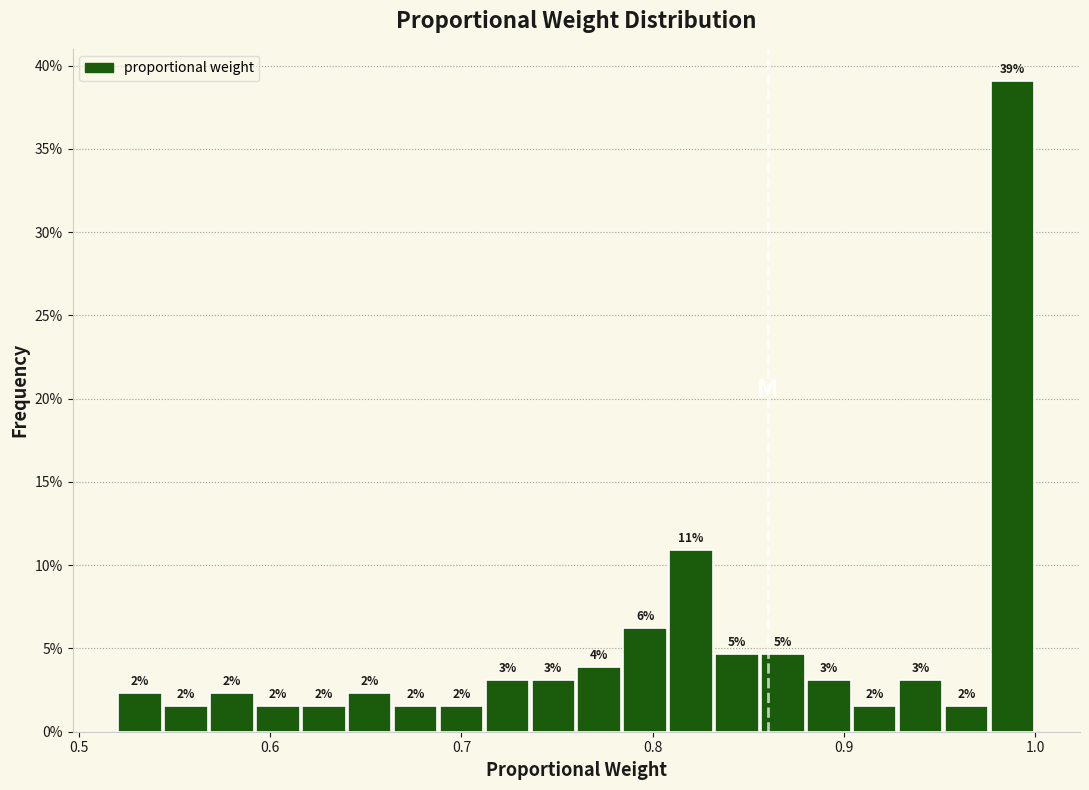

Read against the x-axis, roughly where is the centre of the tallest bar?

0.99